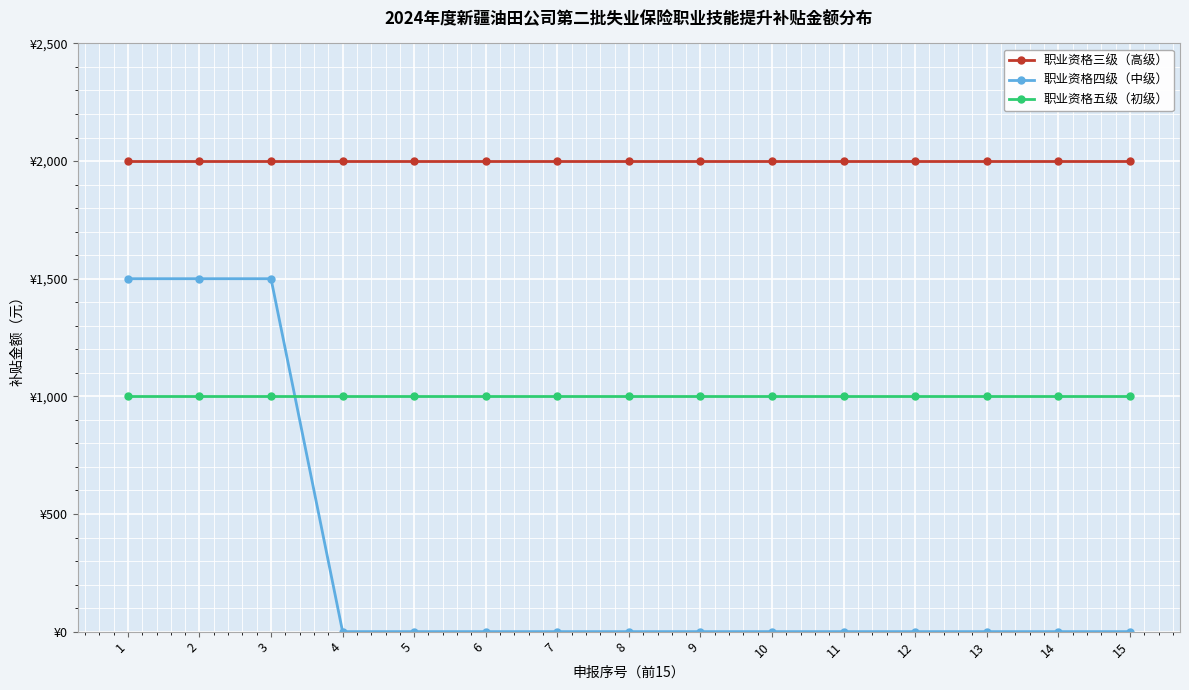

Which category has the highest value in the 职业资格四级（中级） series?

1